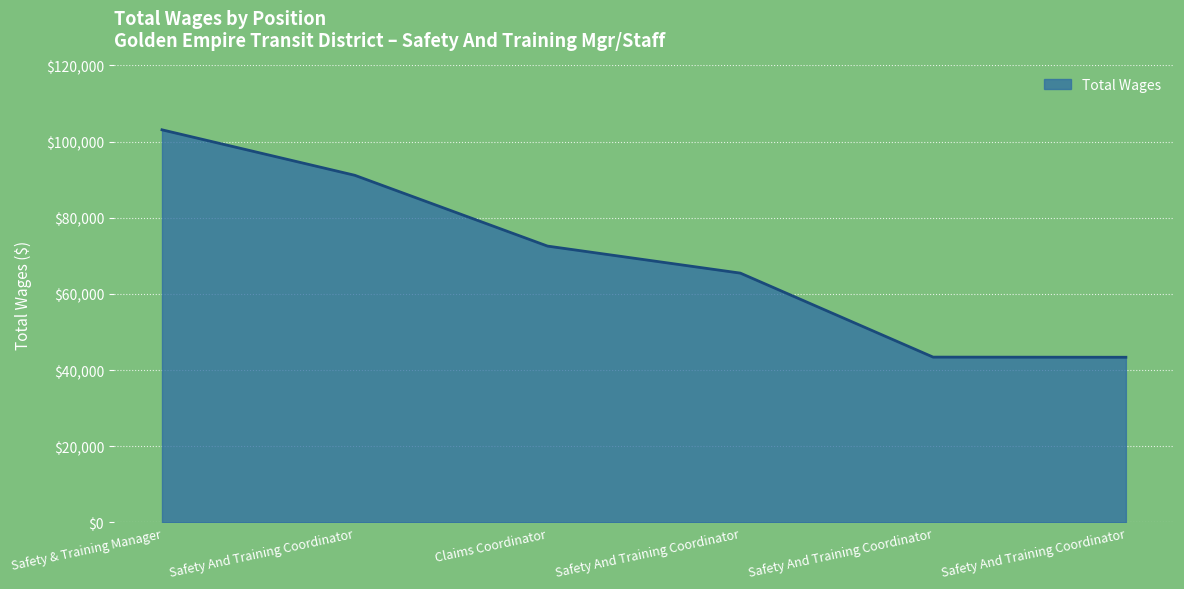

How many lines are shown in the chart?

1